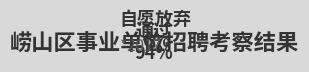

Is there any slice that represents more than half of the pie?

Yes